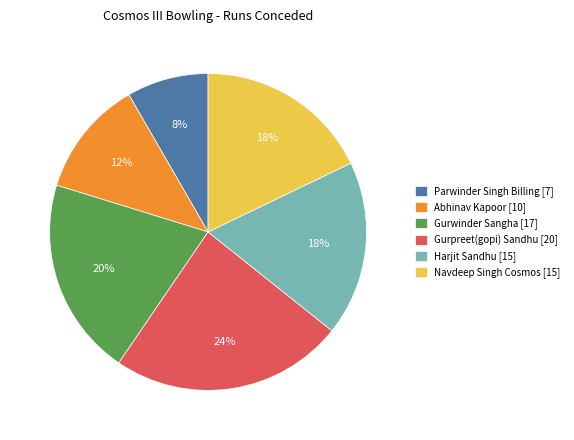

To the nearest percent, what percentage of the pie is Abhinav Kapoor [10]?

12%